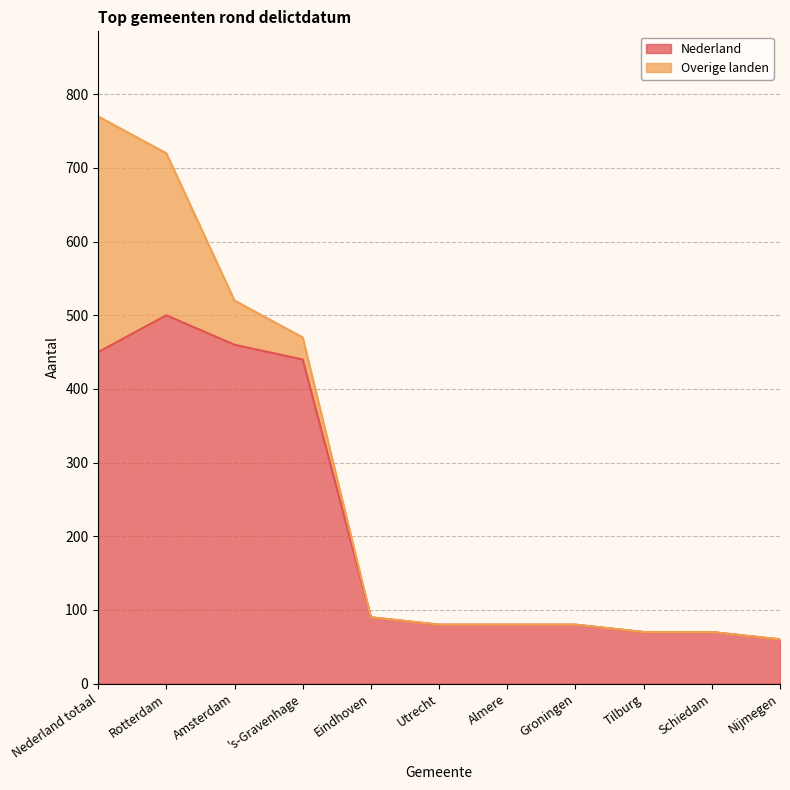

What is the maximum value shown in the chart?

500